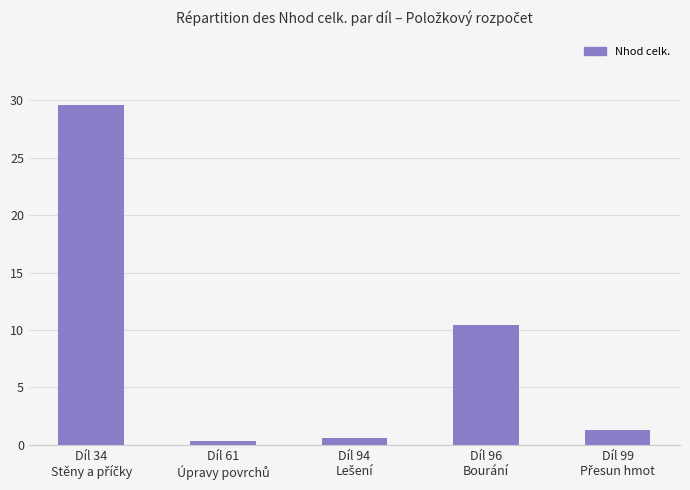

How many categories are shown in the chart?

5